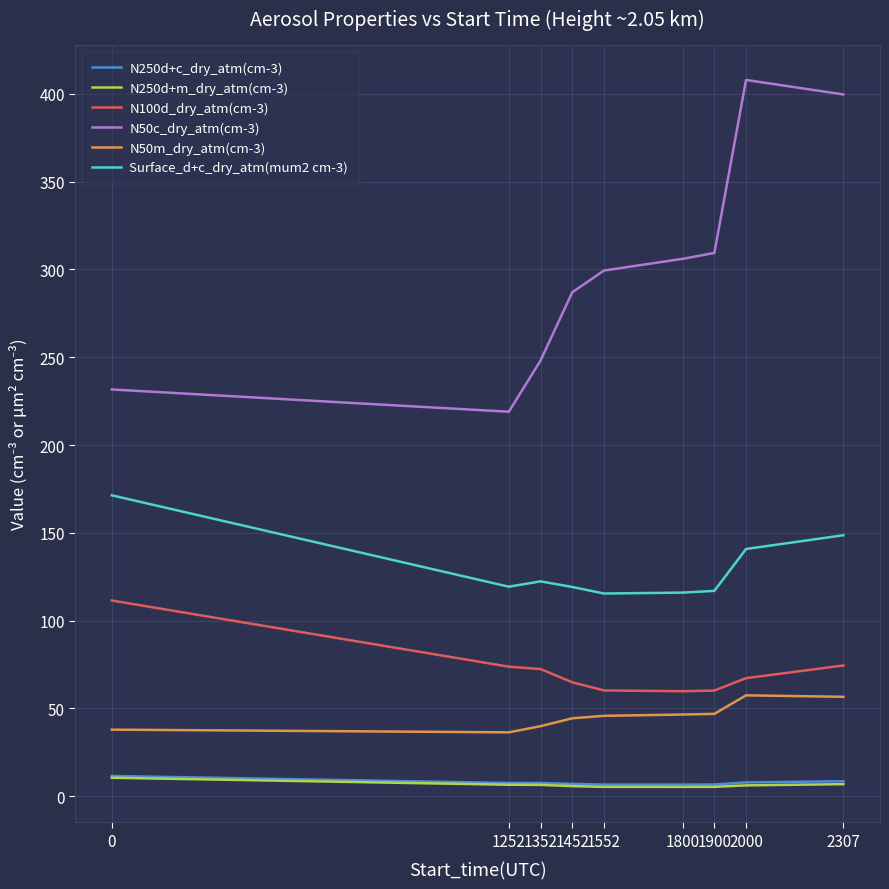

How many categories are shown in the chart?

9